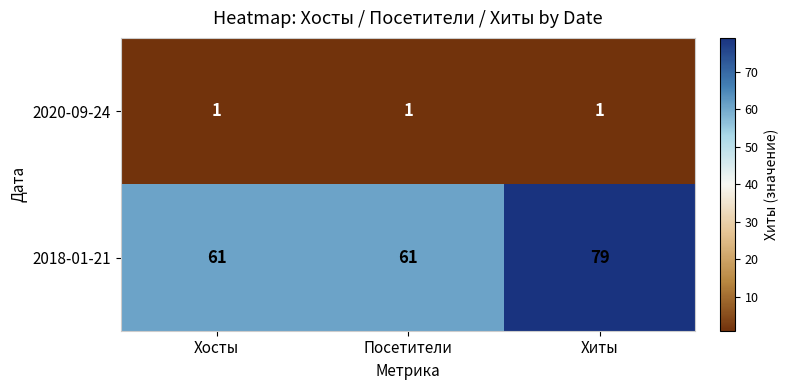

Rank the series at Хосты from lowest to highest value.

2020-09-24, 2018-01-21